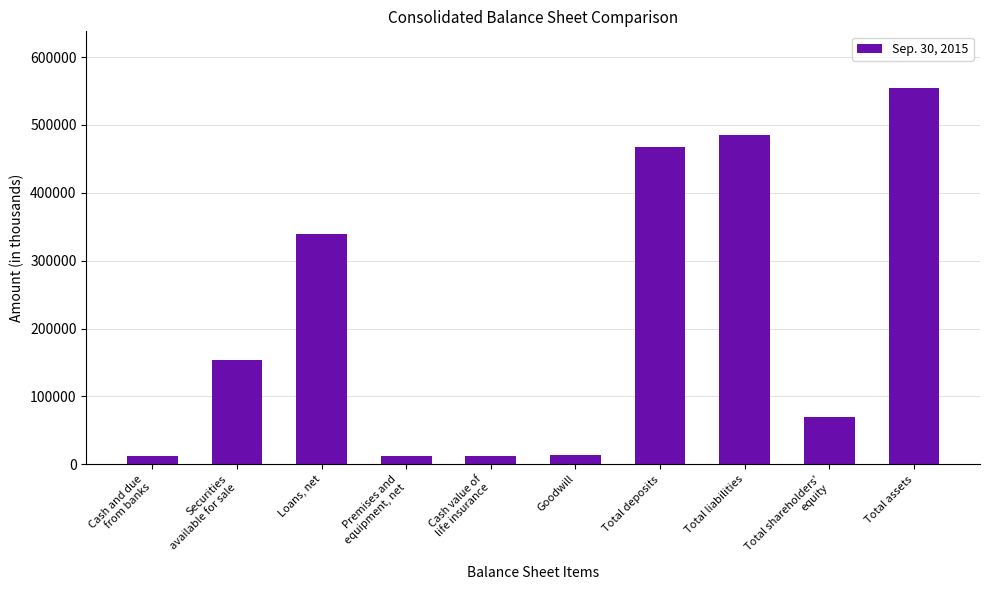

What position from the right is Securities
available for sale?

9